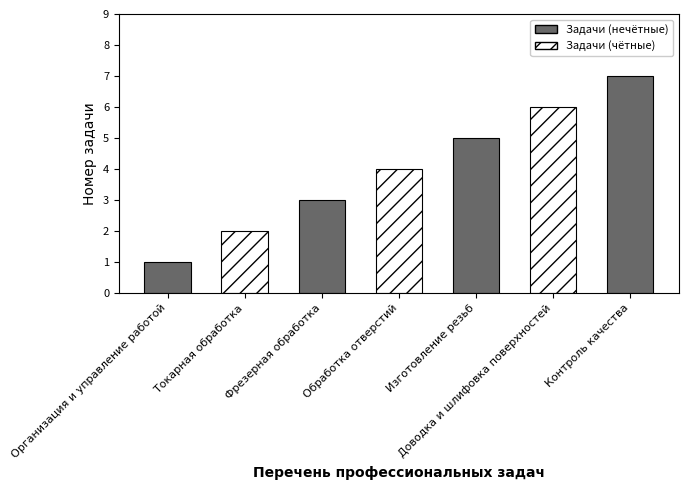

Which label corresponds to the smallest value in the chart?

Организация и управление работой